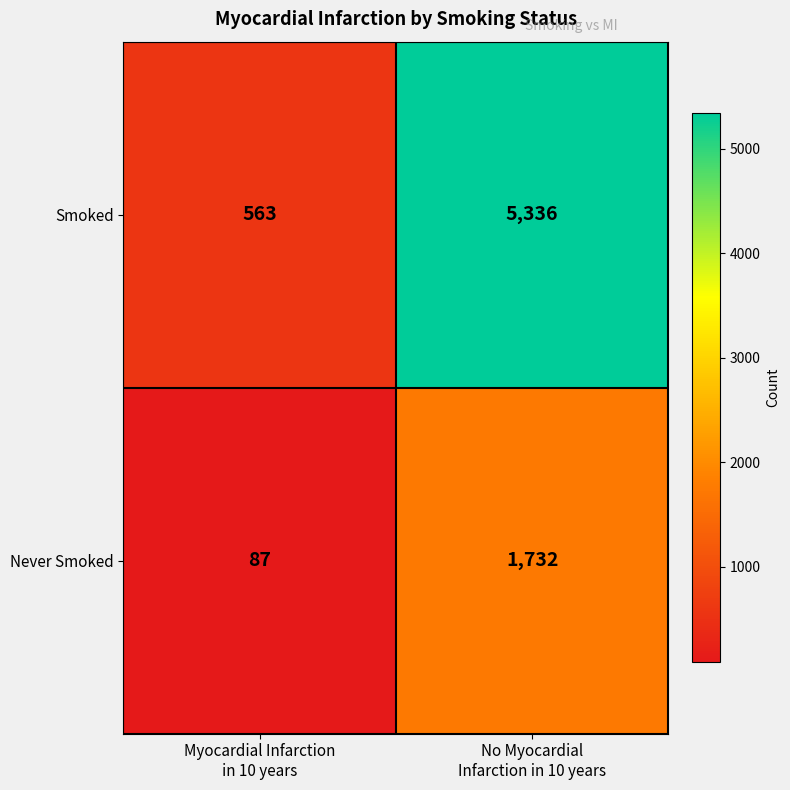

List the series in order of their peak value, highest first.

Smoked, Never Smoked